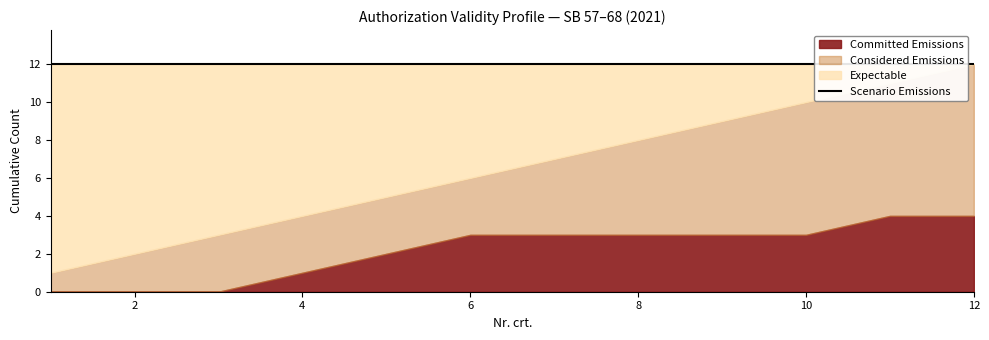

How many data points does each series have?

12